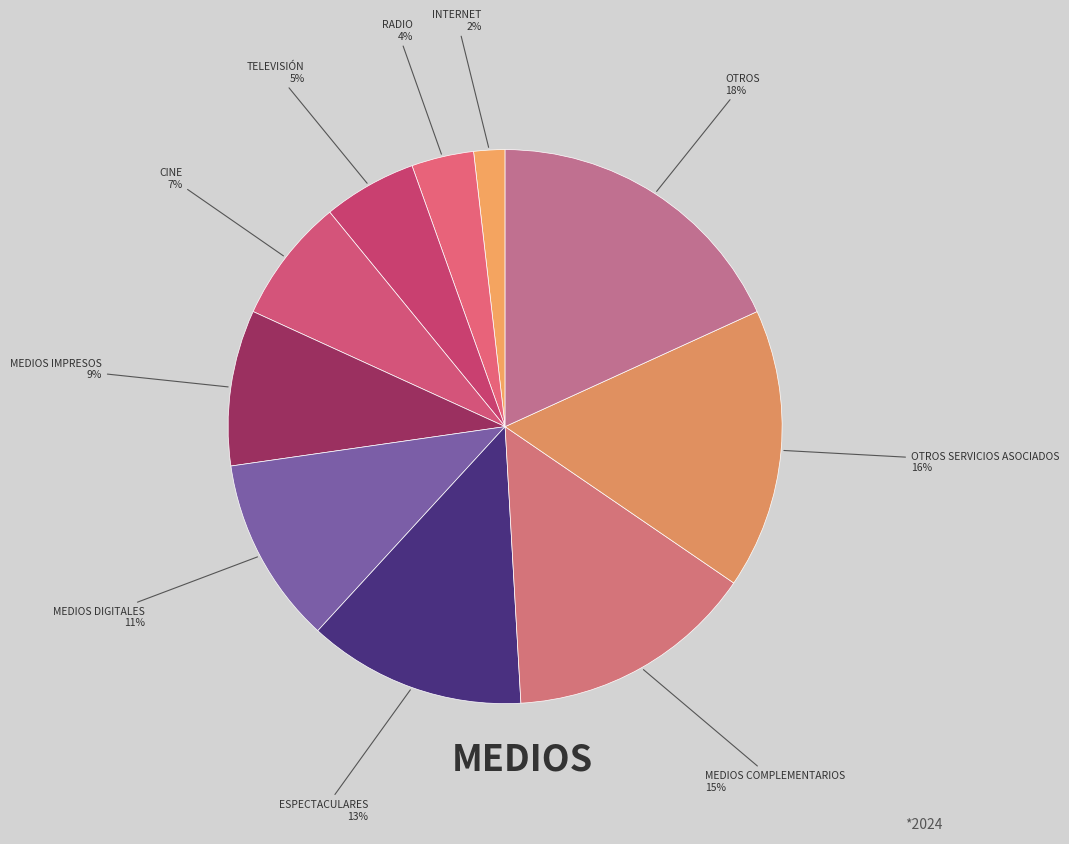

Count the number of slices in the pie.

10